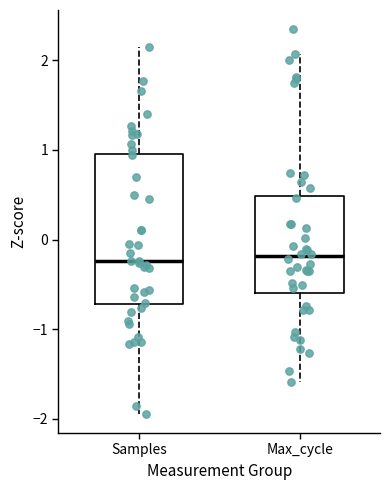

Reading left to right, transcribe this box plot: for each box, give where its median line is, the range the box spans, and where its two whiskers end, as read against the y-axis. The values are not printed on the chart, so give them approximately, as read against the axis.

Samples: median -0.2, box -0.7 to 1.0, whiskers -1.9 to 2.2
Max_cycle: median -0.2, box -0.6 to 0.5, whiskers -1.6 to 2.1